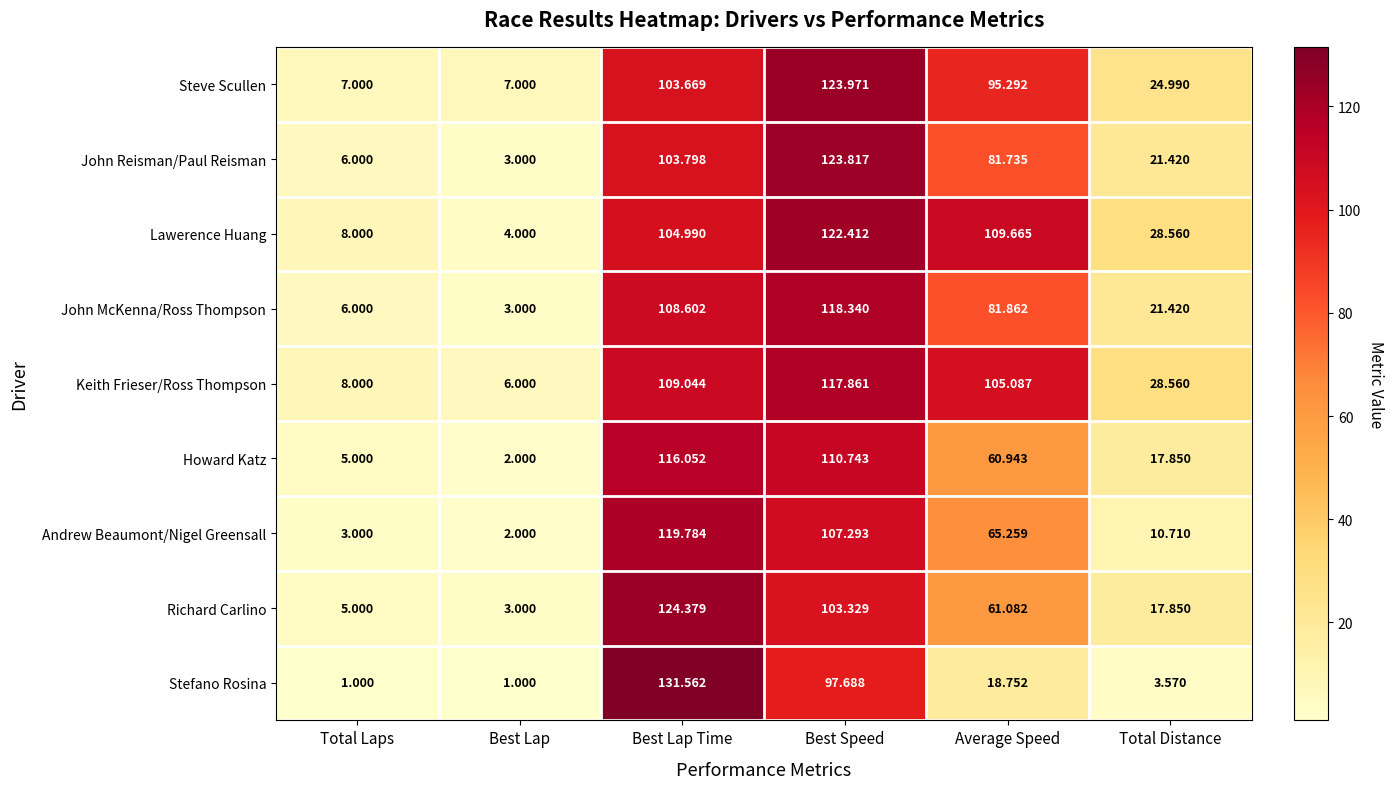

At which label does Stefano Rosina first exceed 18?

Best Lap Time